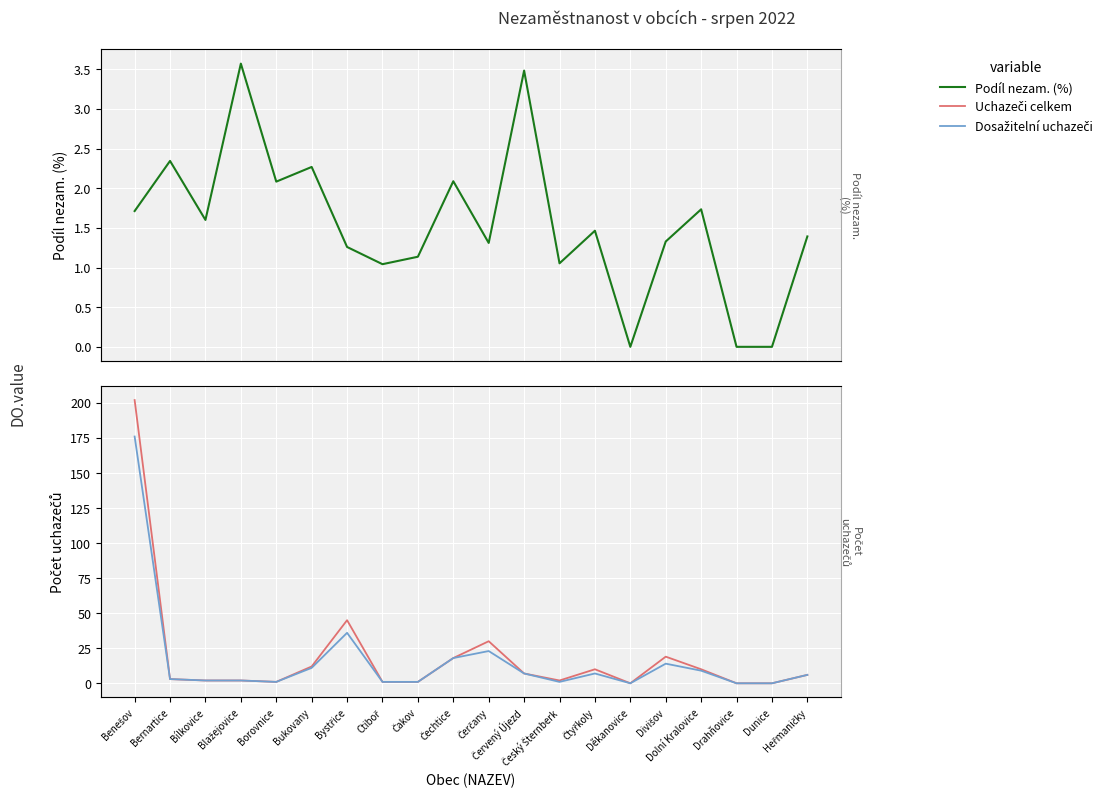

Reading left to right, extract all data points from this chart.

Podíl nezam. (%): 1.7	2.3	1.6	3.6	2.1	2.3	1.3	1.0	1.1	2.1	1.3	3.5	1.1	1.5	0.0	1.3	1.7	0.0	0.0	1.4
Uchazeči celkem: 202.0	3.0	2.0	2.0	1.0	12.0	45.0	1.0	1.0	18.0	30.0	7.0	2.0	10.0	0.0	19.0	10.0	0.0	0.0	6.0
Dosažitelní uchazeči: 176.0	3.0	2.0	2.0	1.0	11.0	36.0	1.0	1.0	18.0	23.0	7.0	1.0	7.0	0.0	14.0	9.0	0.0	0.0	6.0